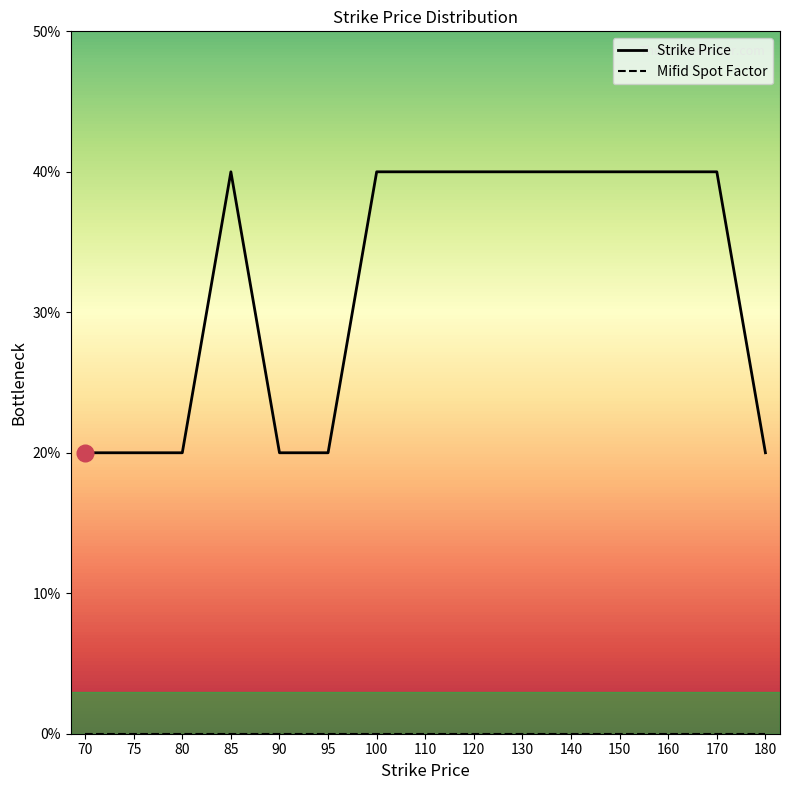

What is the total value across all series at 95?

2